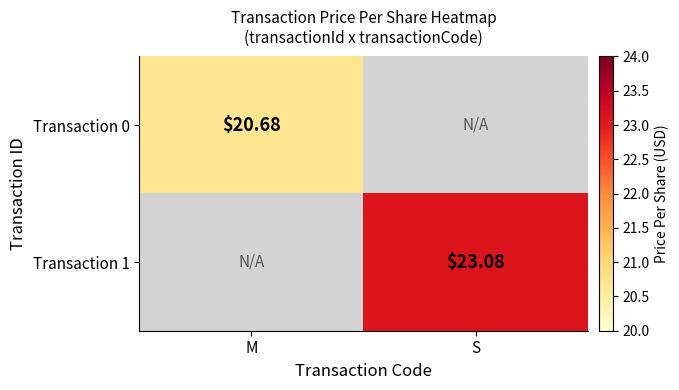

List the labels in order of Transaction 1 value, largest first.

M, S